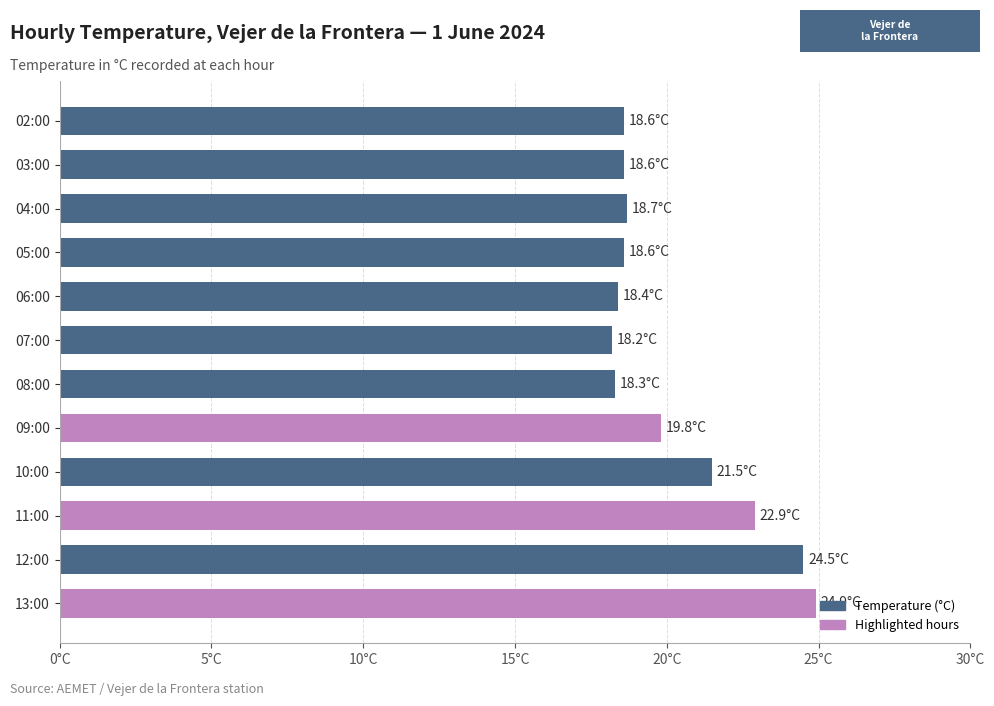

Does the chart contain any negative values?

No